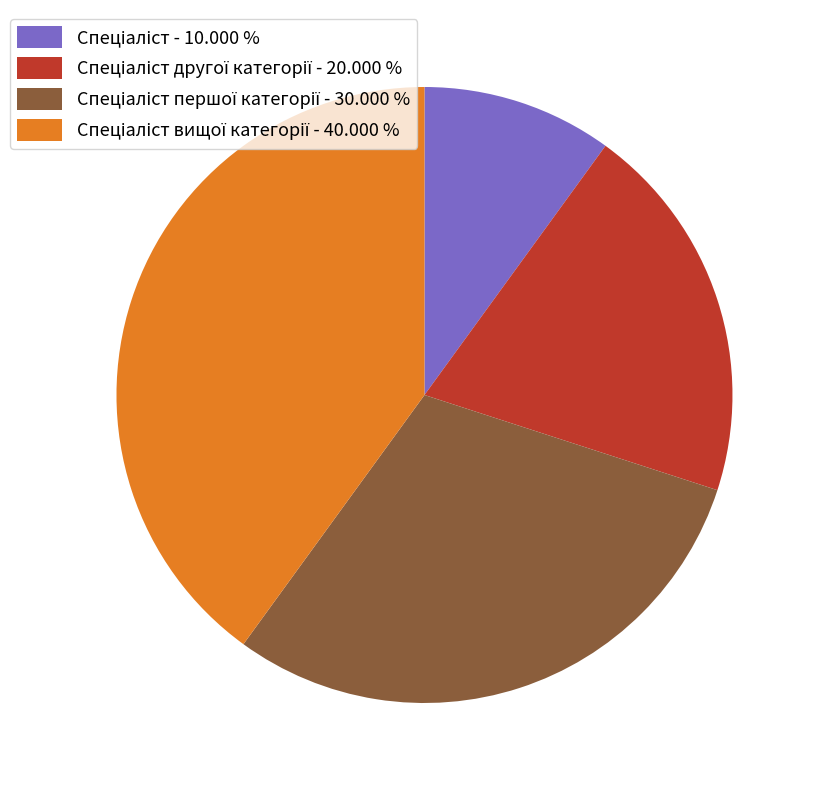

Does any single category account for the majority?

No